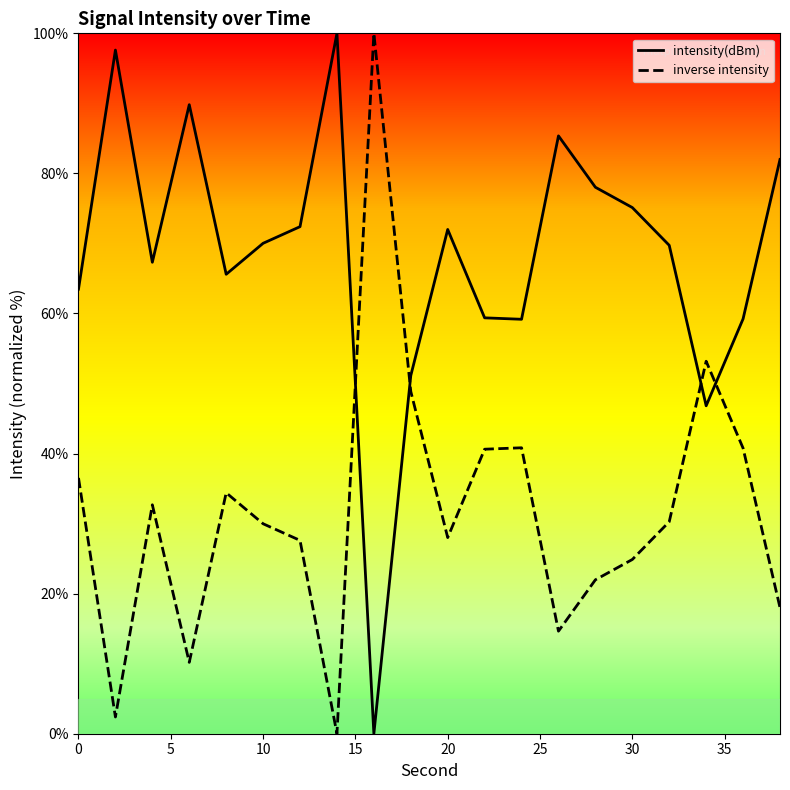

How many categories are shown in the chart?

20